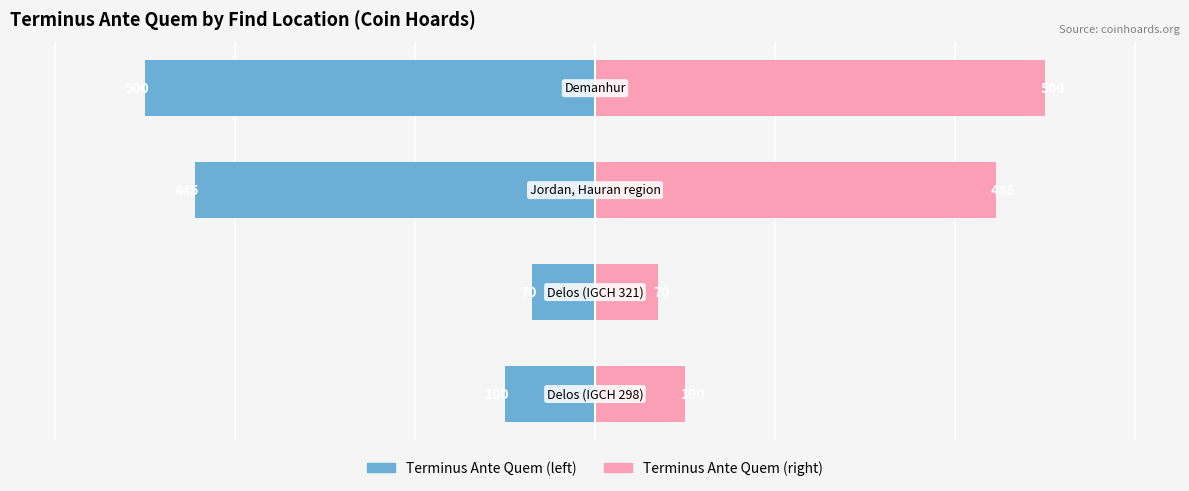

Reading right to left, extract all data points from this chart.

Terminus Ante Quem (abs): -500	-445	-70	-100
Terminus Ante Quem: 500	445	70	100